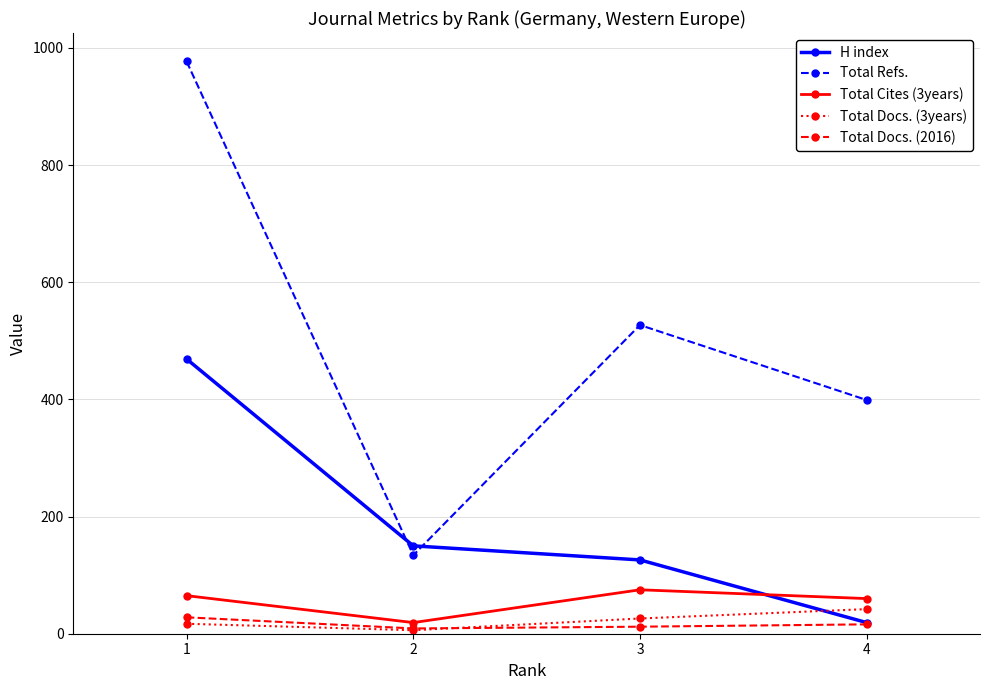

What is the smallest value displayed?

6